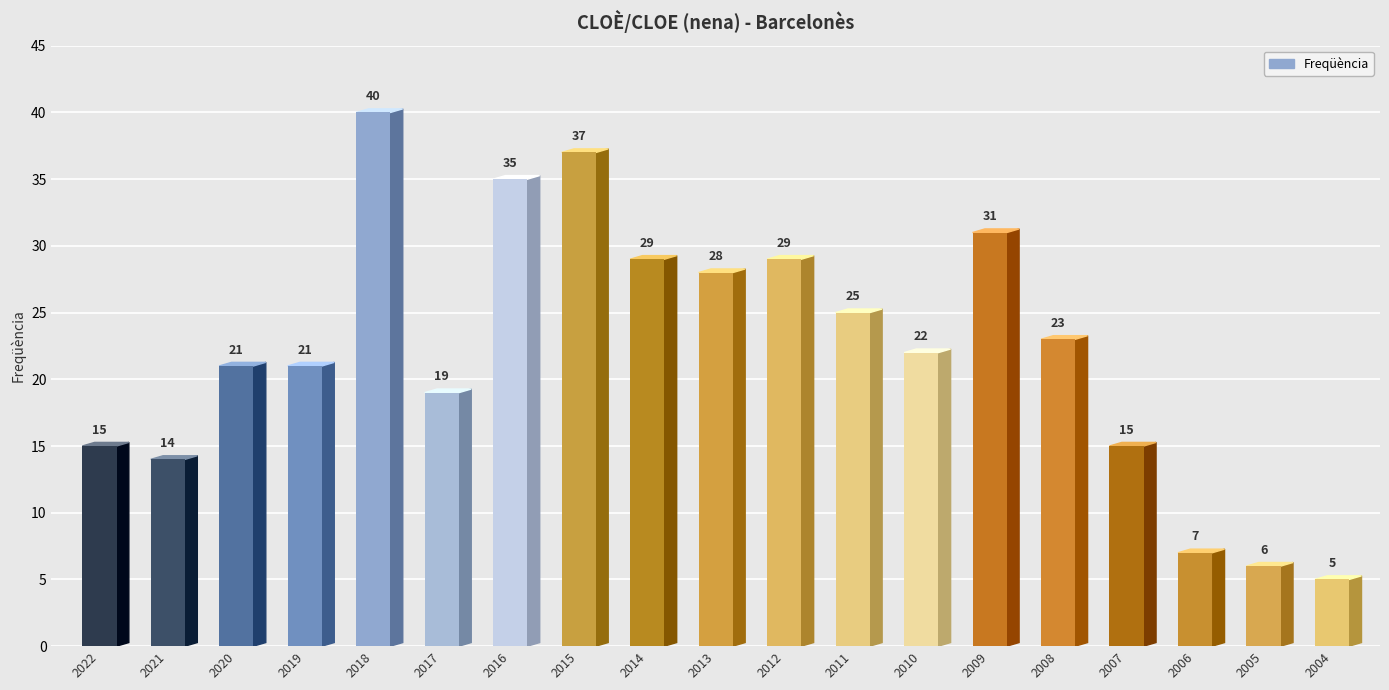

What is the difference between the maximum and minimum values?

35